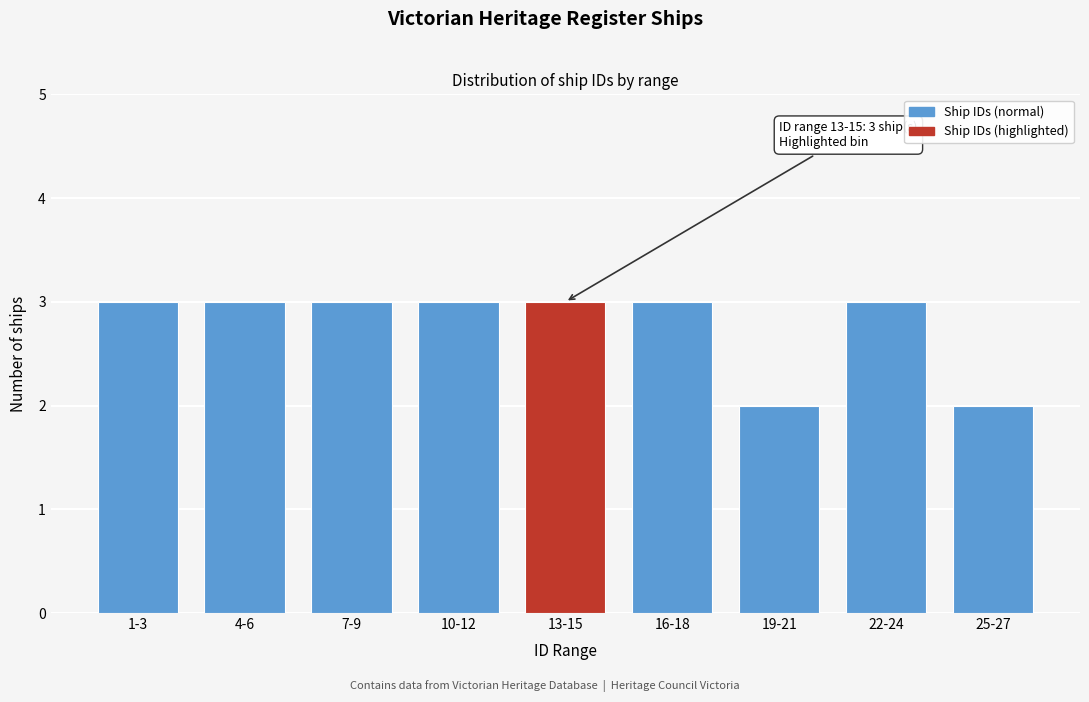

Reading left to right, list all the values displayed in this chart.

1-3=3	4-6=3	7-9=3	10-12=3	13-15=3	16-18=3	19-21=2	22-24=3	25-27=2